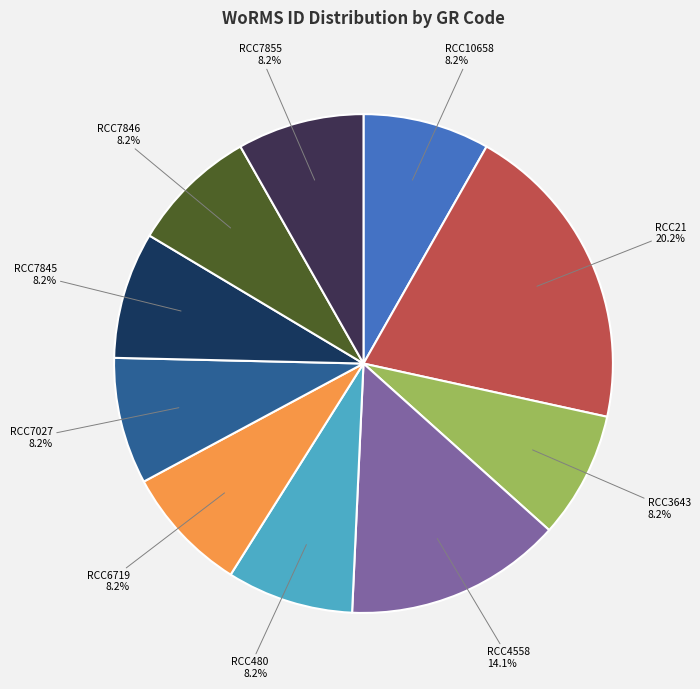

How many slices are in this pie chart?

10